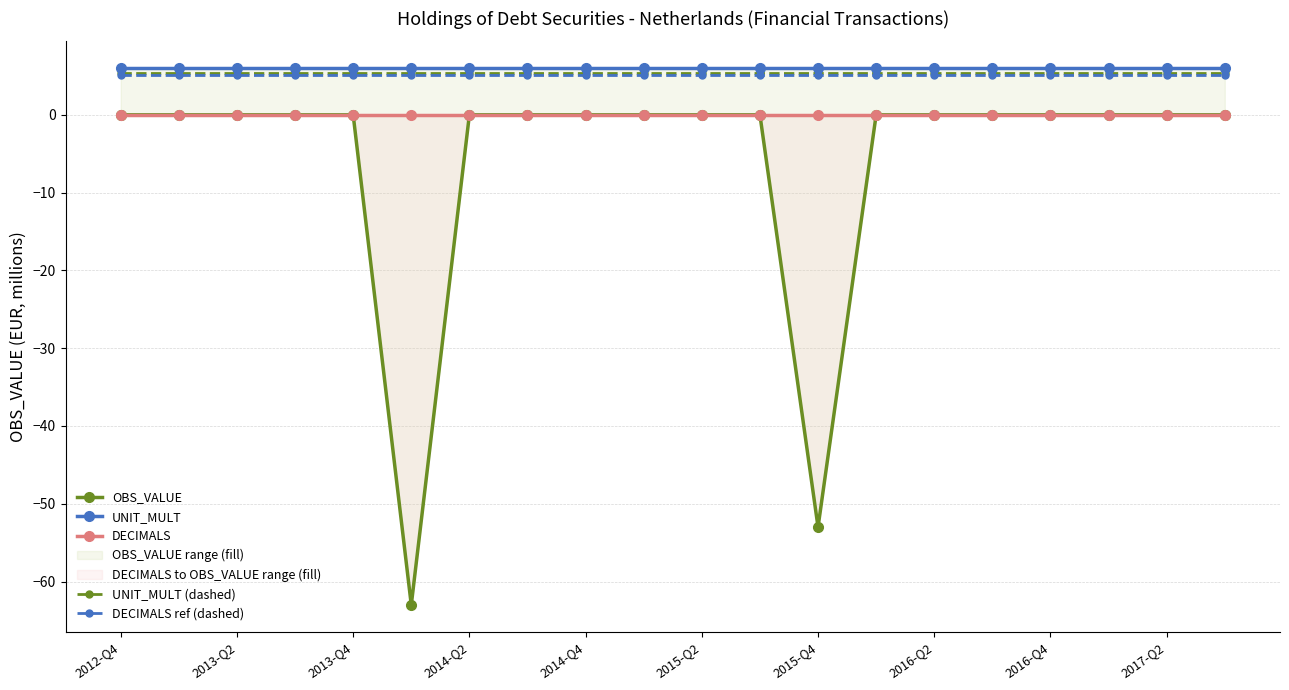

True or false: DECIMALS ref (dashed) has a value of 5.1 at 2016-Q4.

True